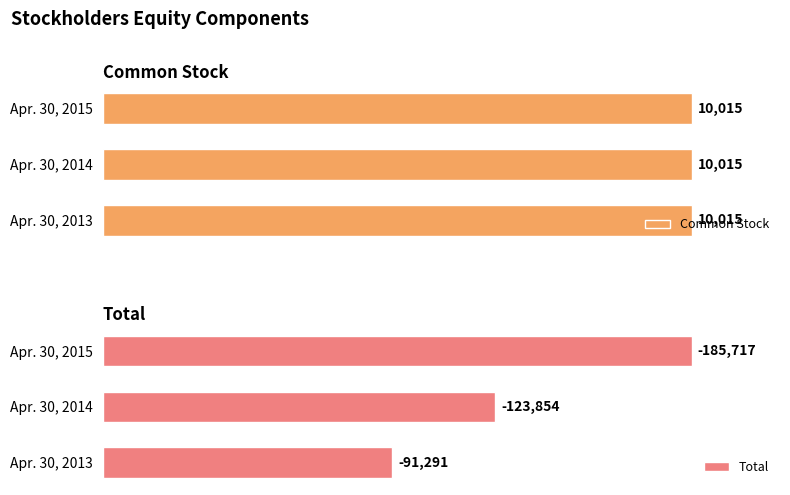

How many categories are shown in the chart?

3